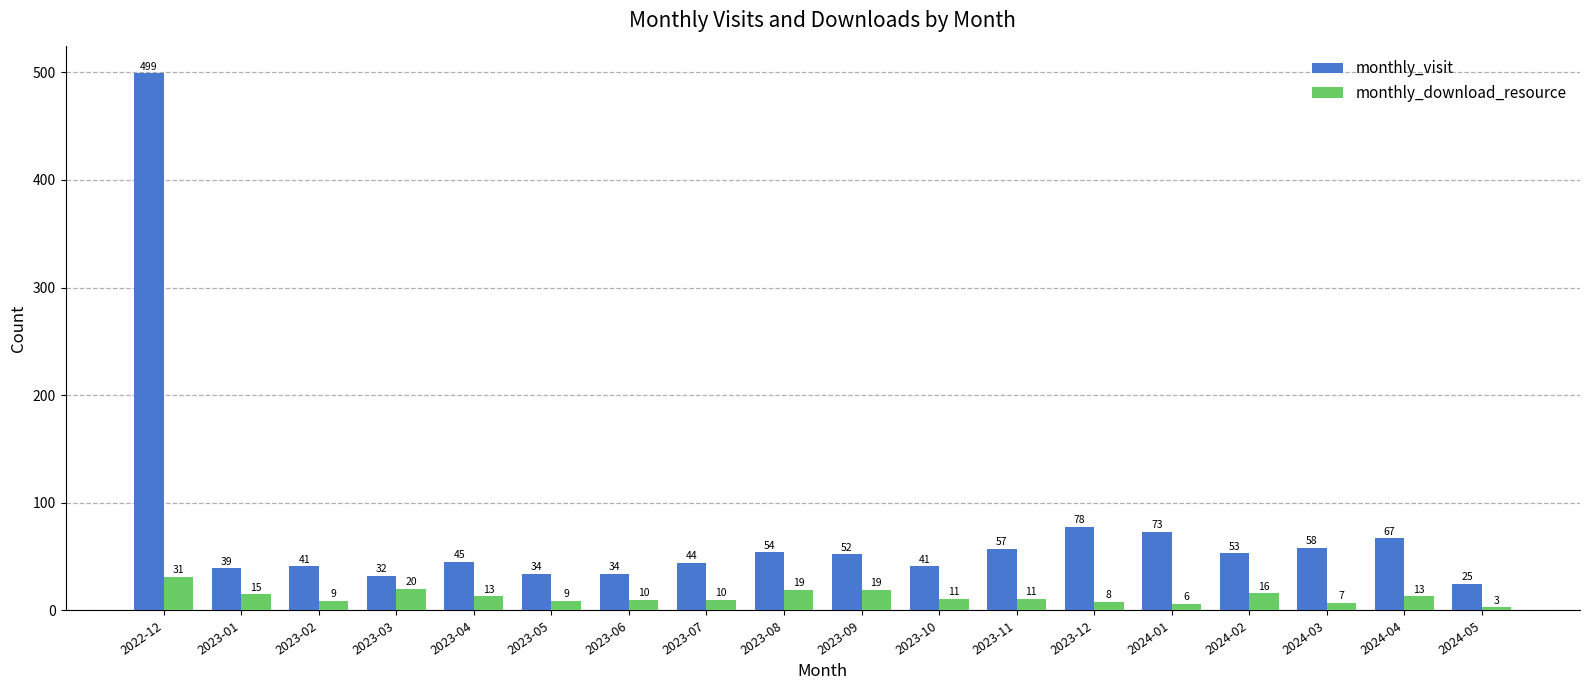

True or false: monthly_download_resource has a value of 8 at 2023-12.

True